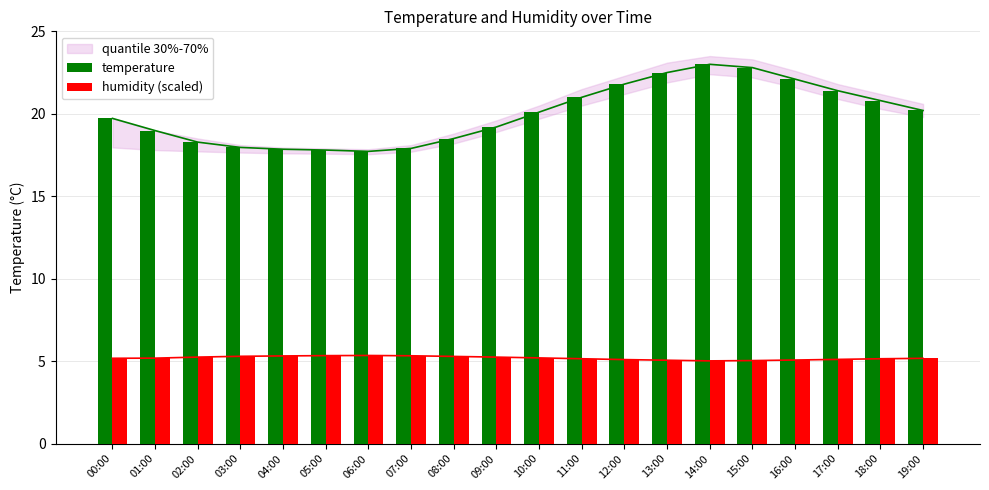

Which series has the largest total across all categories?

temperature